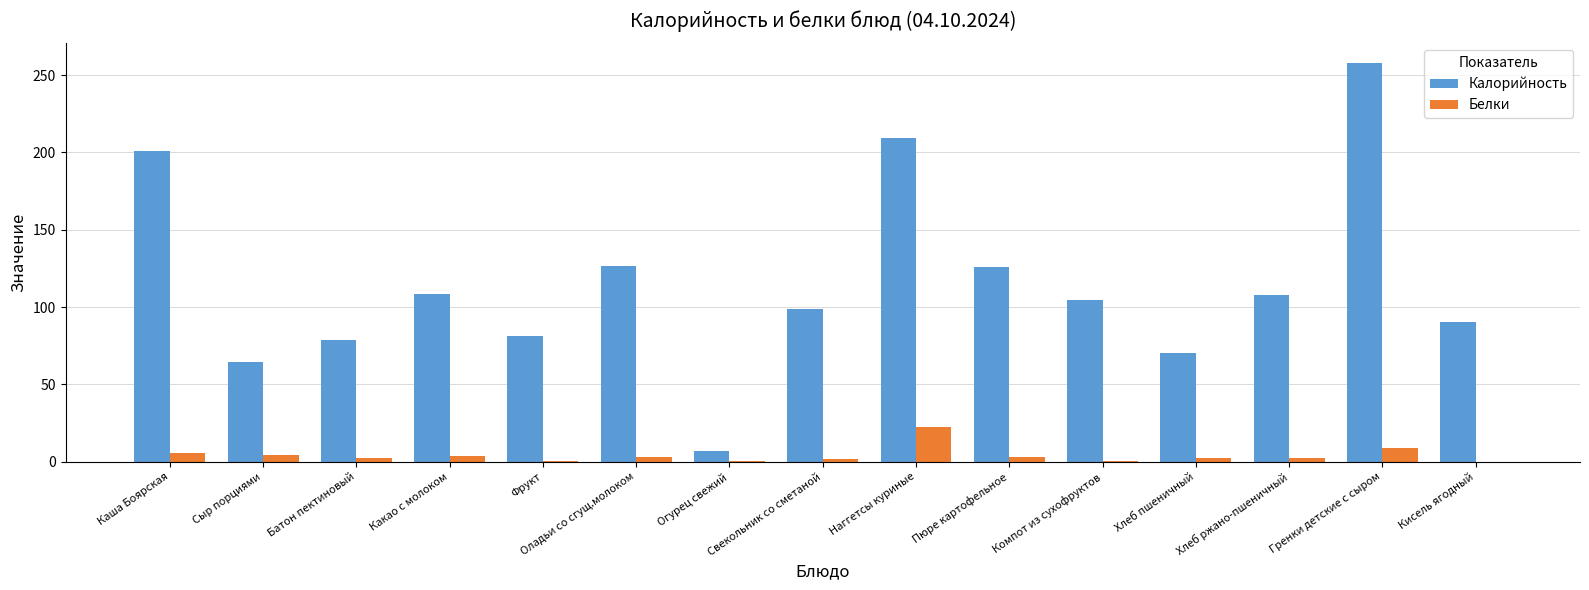

What value does the Белки series have at Какао с молоком?

3.9